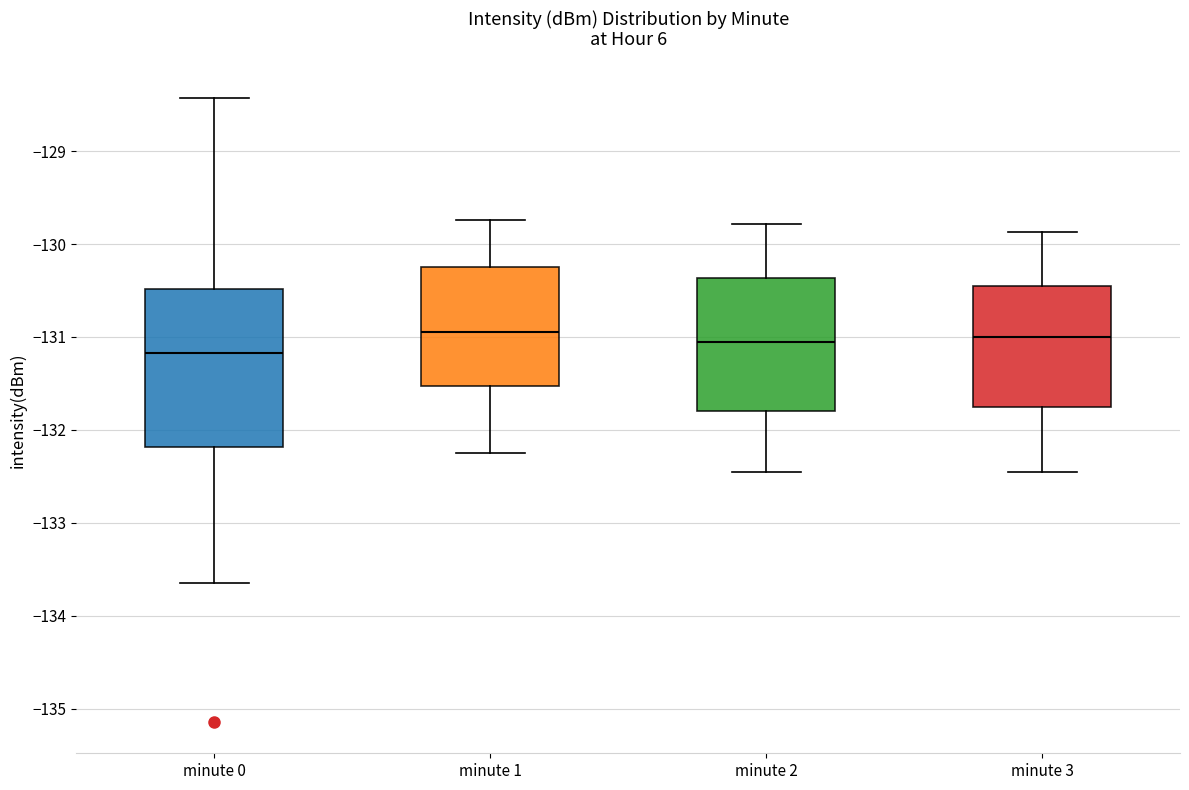

Which box's median line is the lowest?

minute 0